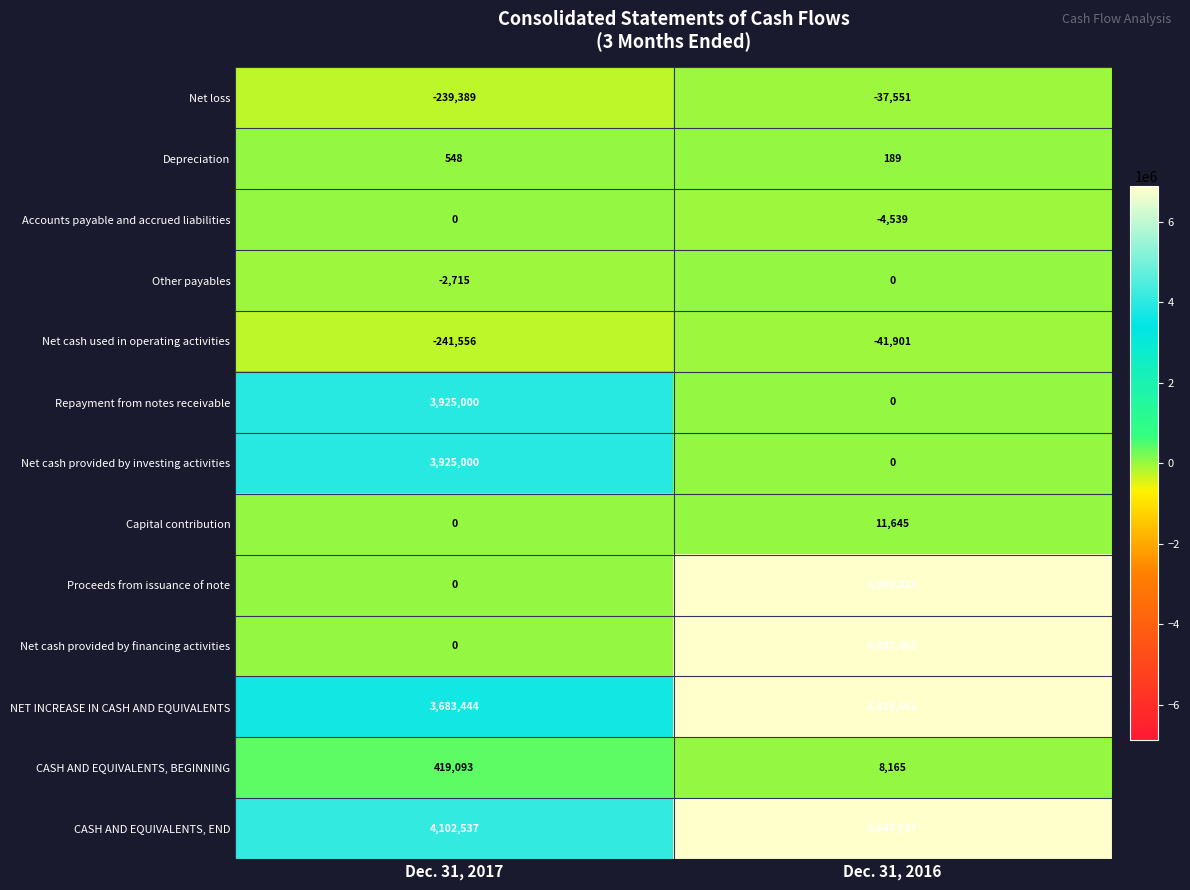

Between Dec. 31, 2017 and Dec. 31, 2016, which series saw the biggest shift?

Net cash provided by financing activities